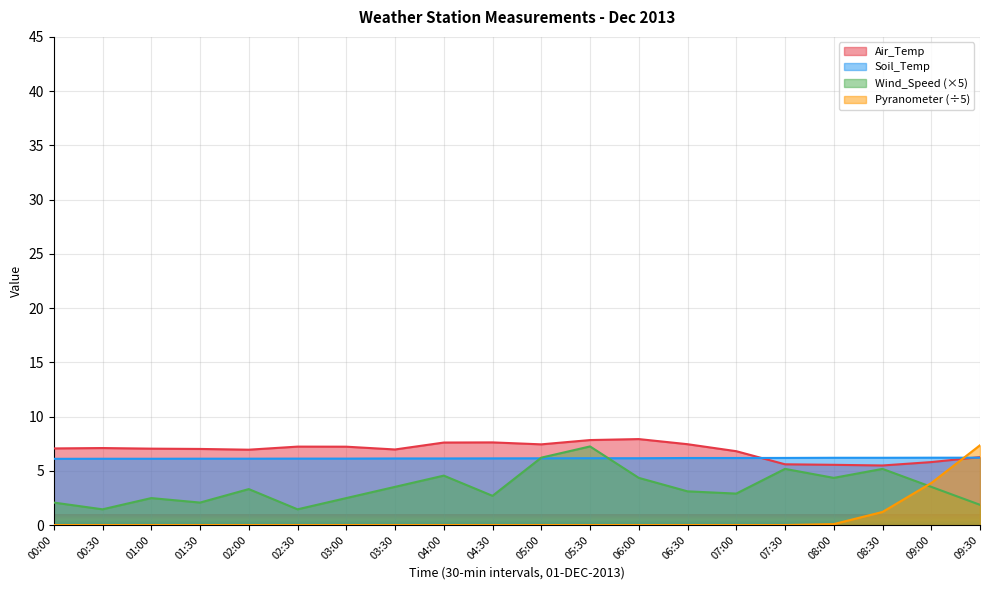

Which has a higher value, 09:30 or 06:00?

06:00